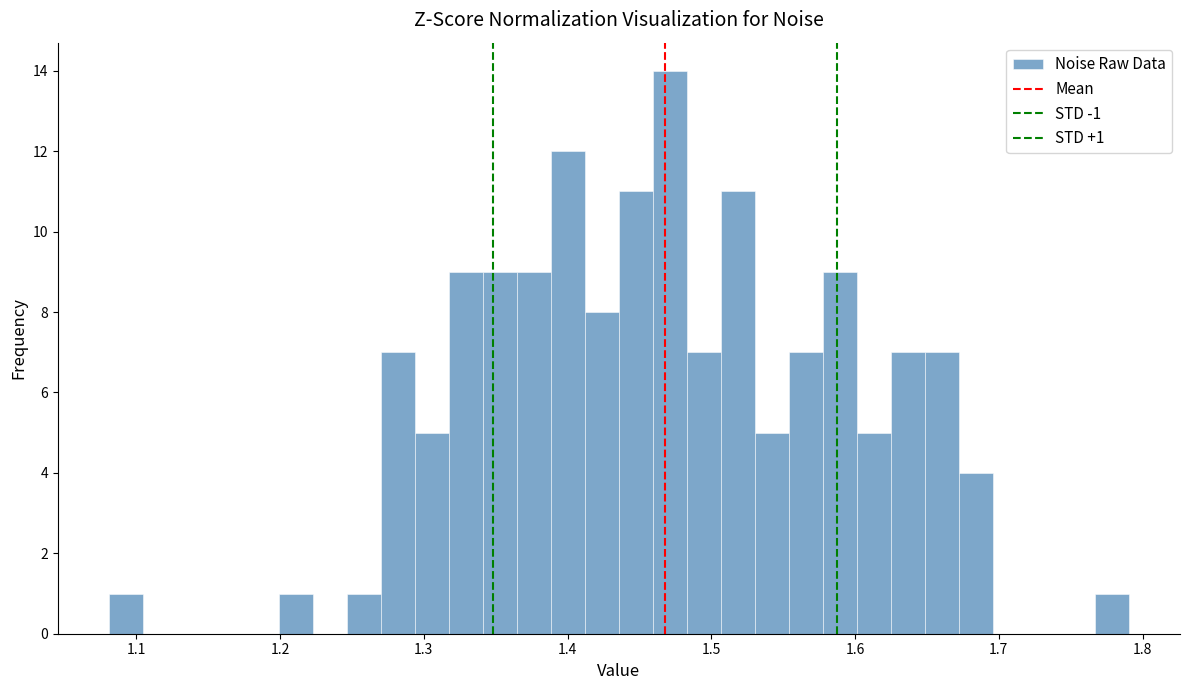

Around what value on the x-axis is the tallest bar? Give the approximate position of its centre, as read against the axis.

1.47